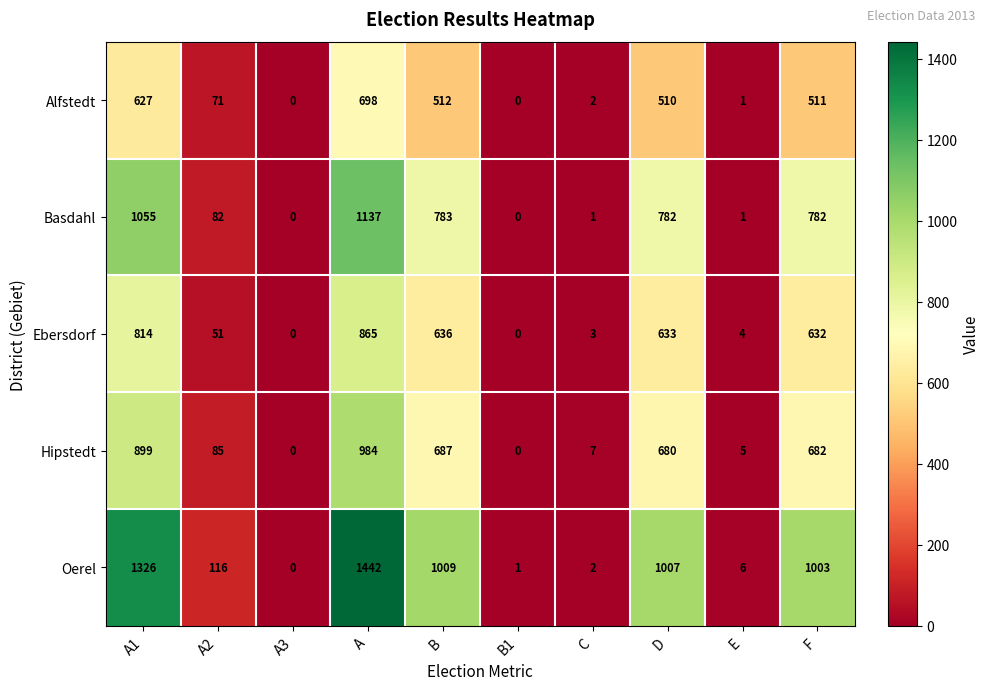

What is the spread (max minus min) of values at A1?

699